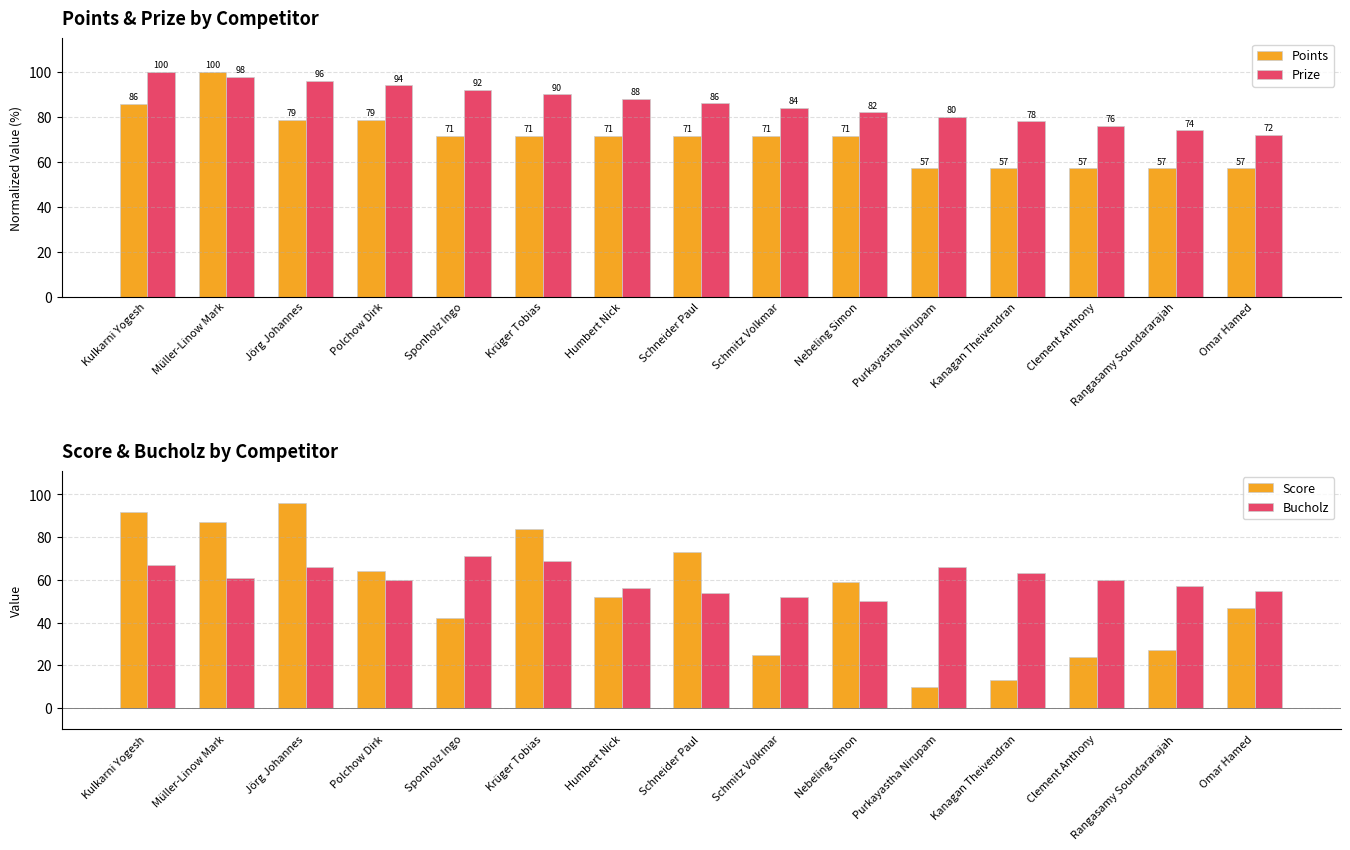

Where does the Prize series first go above 86?

Kulkarni Yogesh